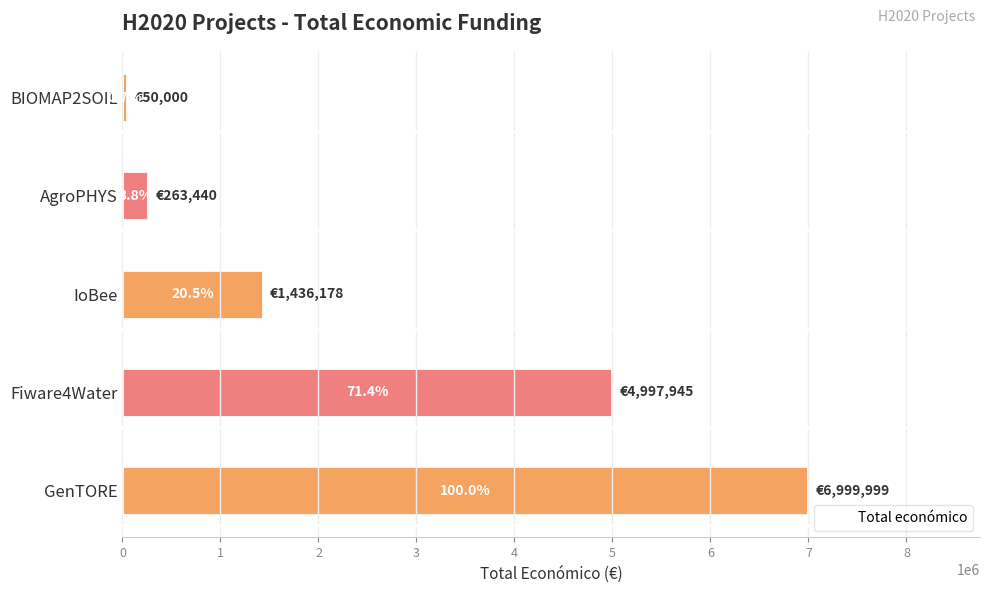

Does the chart contain any negative values?

No